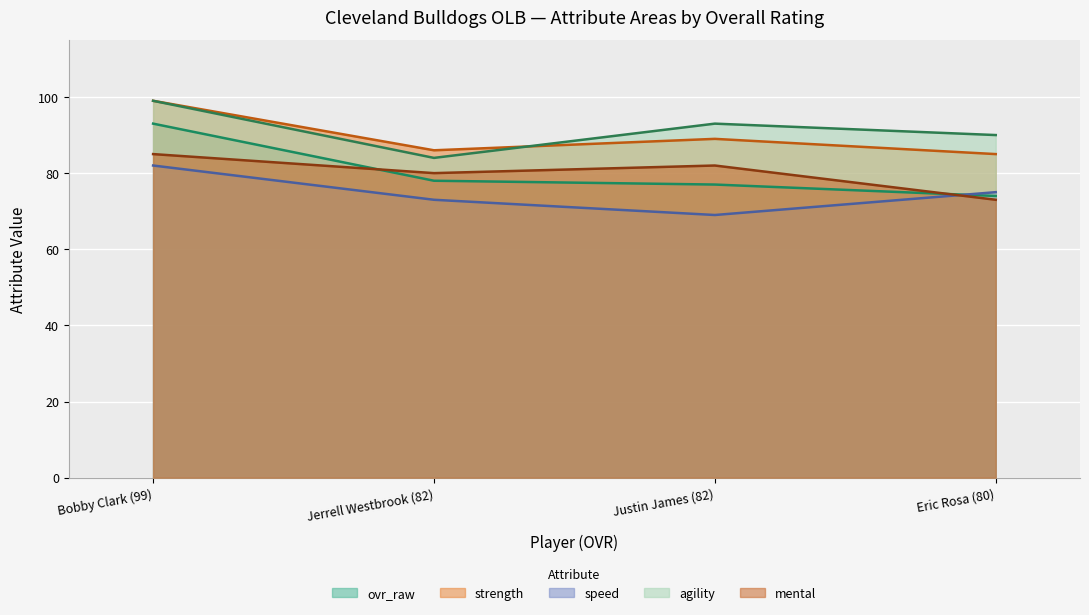

Reading left to right, transcribe all the data shown in this chart.

ovr_raw: Bobby Clark (99)=93	Jerrell Westbrook (82)=78	Justin James (82)=77	Eric Rosa (80)=74
strength: Bobby Clark (99)=99	Jerrell Westbrook (82)=86	Justin James (82)=89	Eric Rosa (80)=85
speed: Bobby Clark (99)=82	Jerrell Westbrook (82)=73	Justin James (82)=69	Eric Rosa (80)=75
agility: Bobby Clark (99)=99	Jerrell Westbrook (82)=84	Justin James (82)=93	Eric Rosa (80)=90
mental: Bobby Clark (99)=85	Jerrell Westbrook (82)=80	Justin James (82)=82	Eric Rosa (80)=73